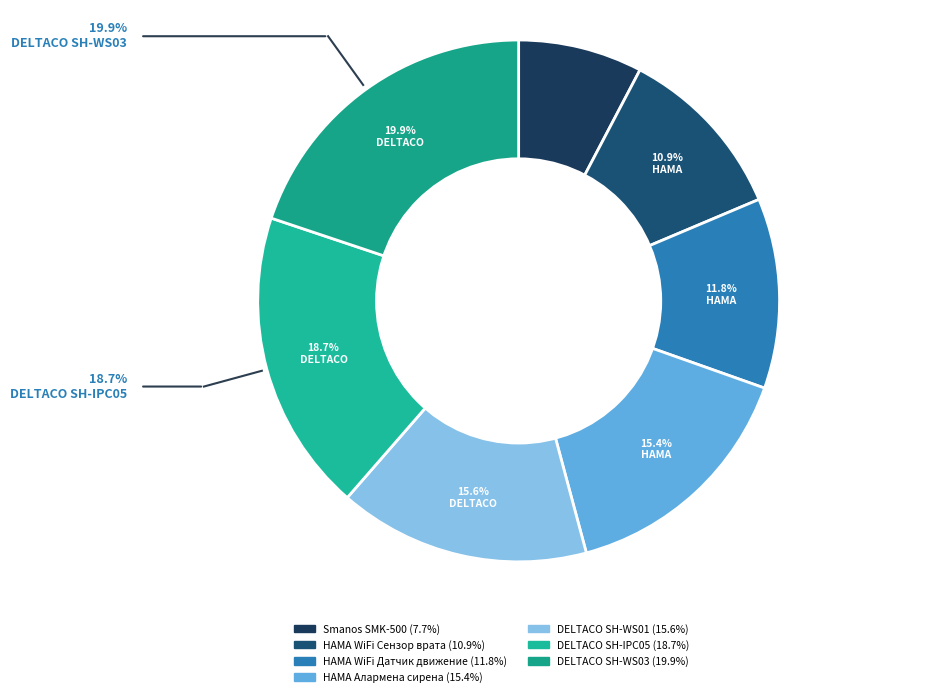

To the nearest percent, what percentage of the pie is HAMA WiFi Сензор врата?

11%